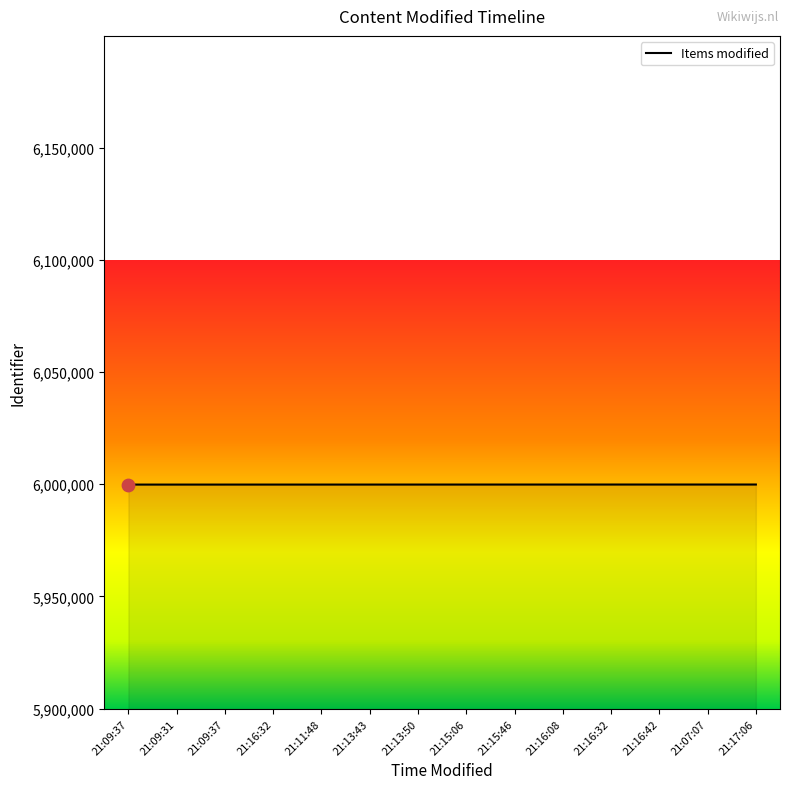

What is the change in value from 21:13:43 to 21:15:46?

+8